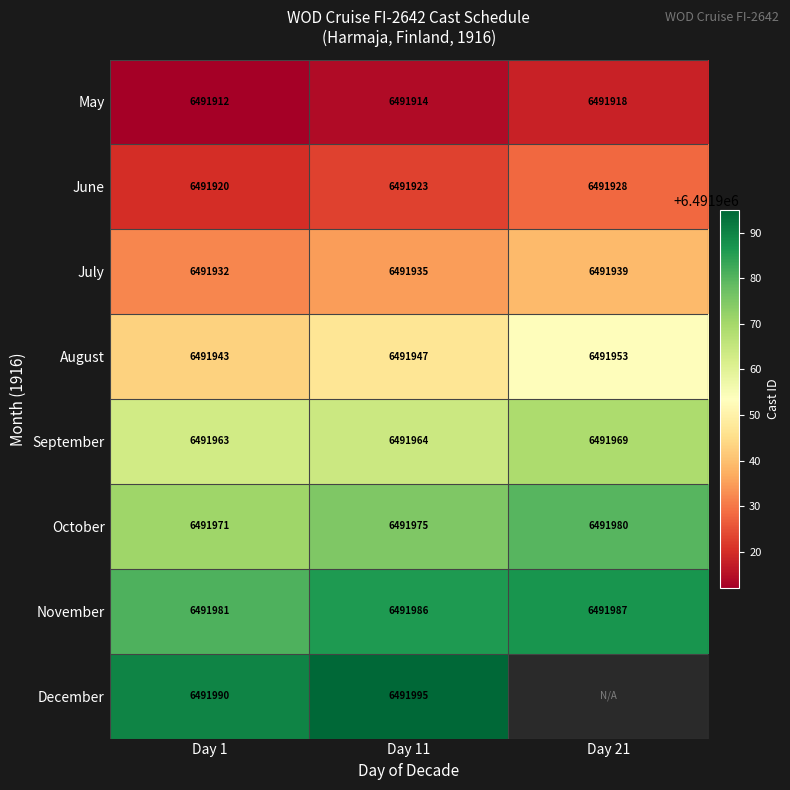

Which has a higher value, Day 1 or Day 21?

Day 21